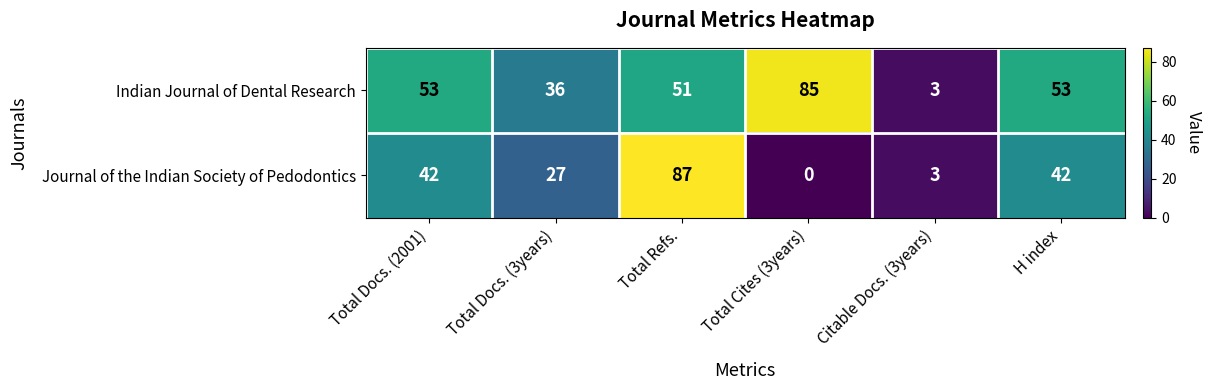

What is the difference between the highest and lowest values at Total Refs.?

36